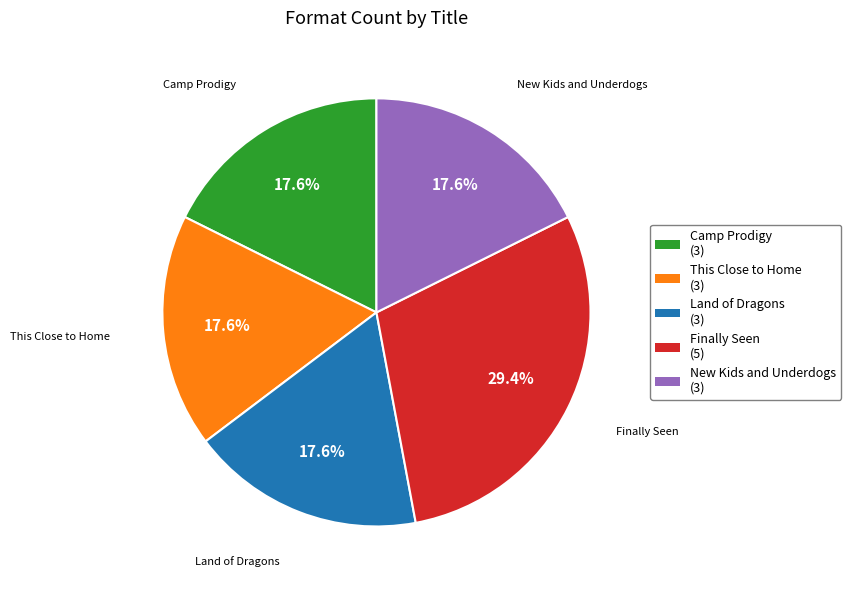

To the nearest percent, what is the difference between the largest and smallest slice percentages?

12%